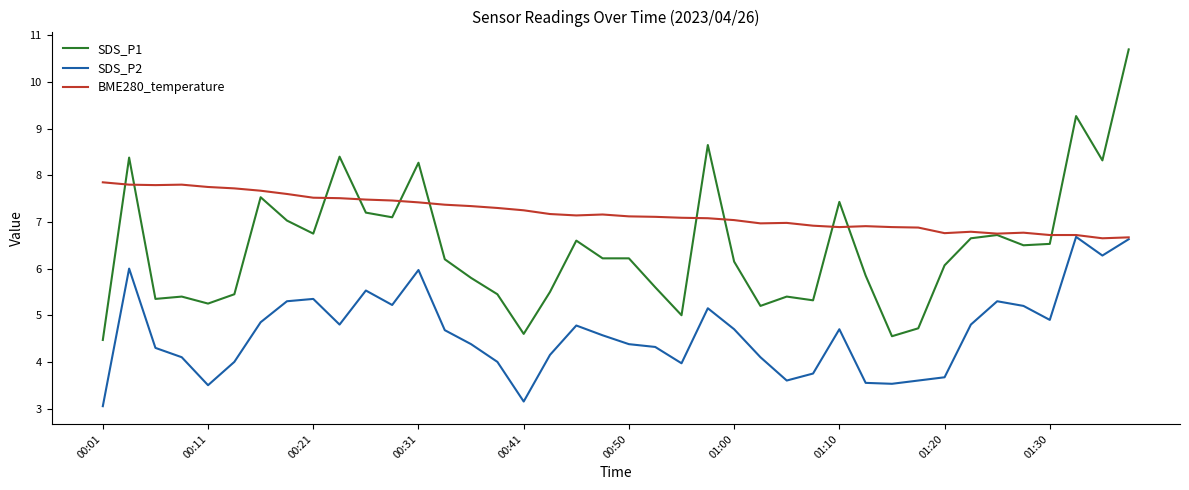

Which series has the largest total across all categories?

BME280_temperature